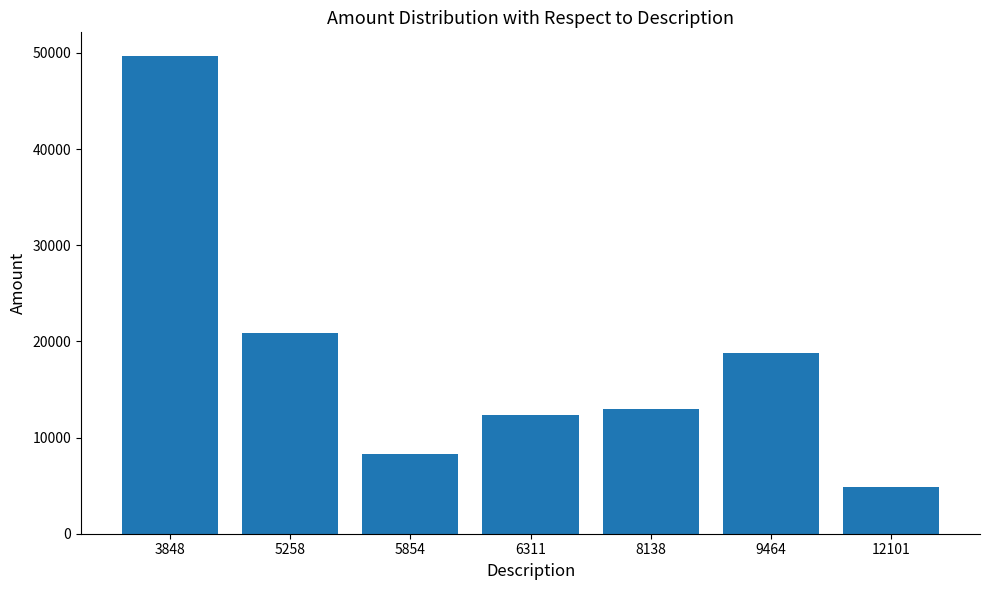

Reading left to right, transcribe all the data shown in this chart.

49649	20836	8248	12372	12966	18836	4828